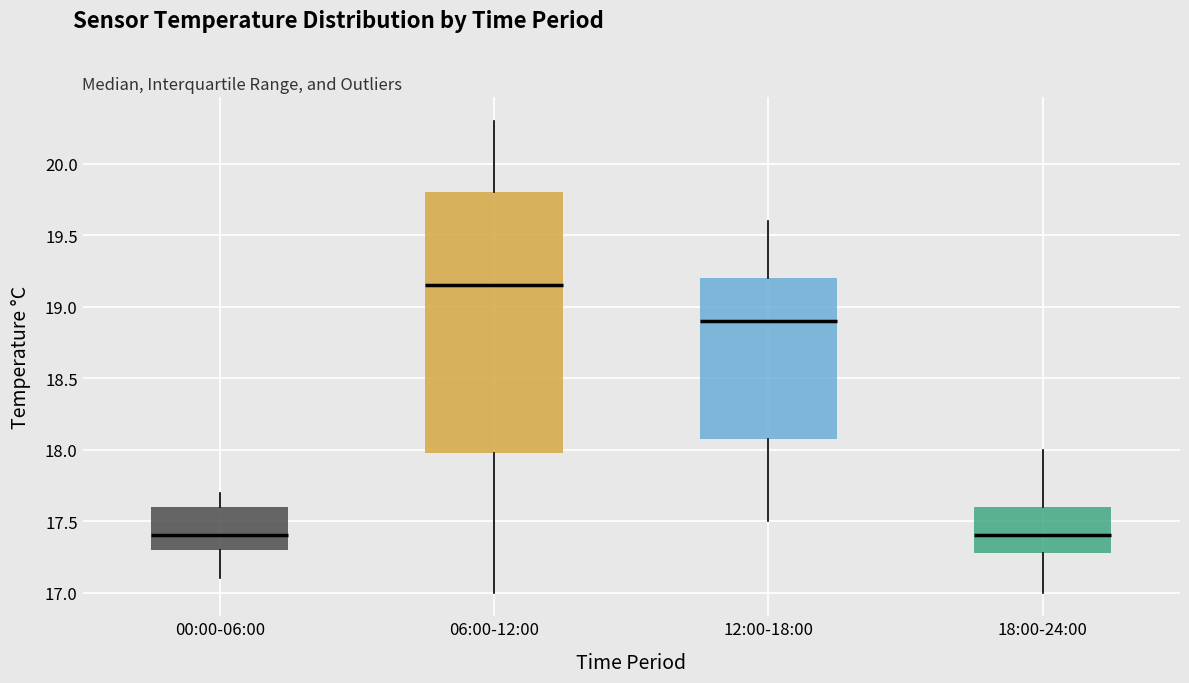

Where does the upper whisker of the box for 00:00-06:00 end on the y-axis? The values are not printed on the chart, so give them approximately, as read against the axis.

17.70